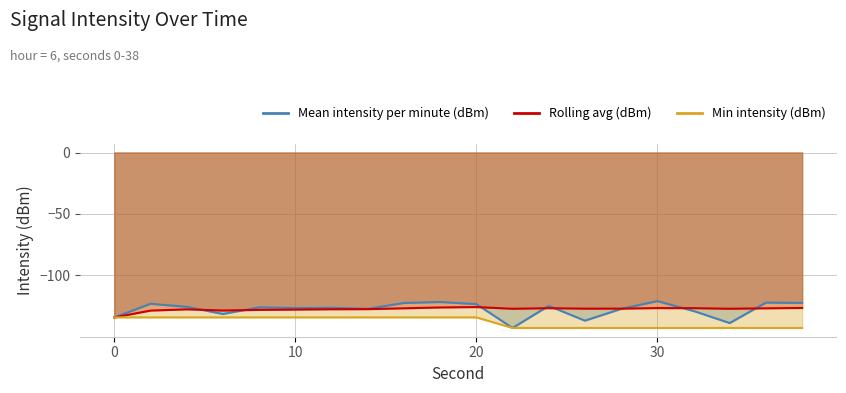

What is the value of the Mean intensity per minute (dBm) point at the 12th from the left?

-142.8